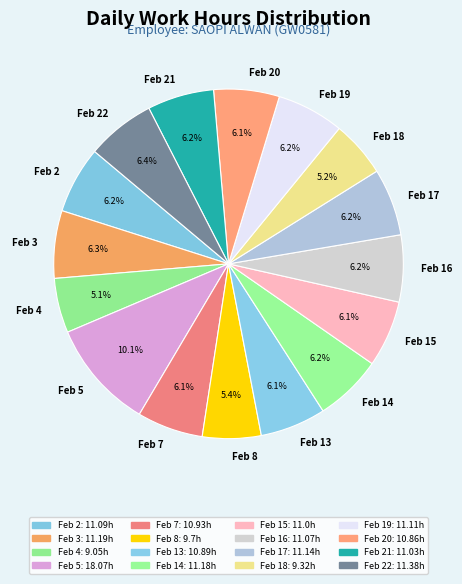

How many segments does this pie chart have?

16